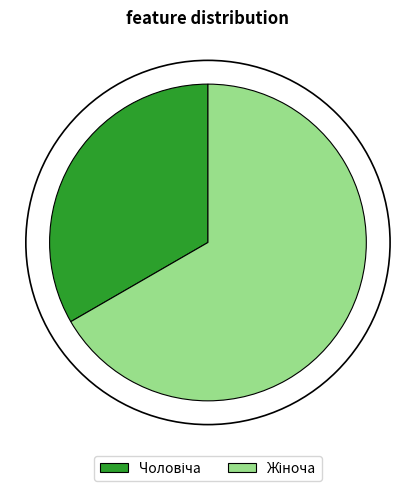

Is there any slice that represents more than half of the pie?

Yes